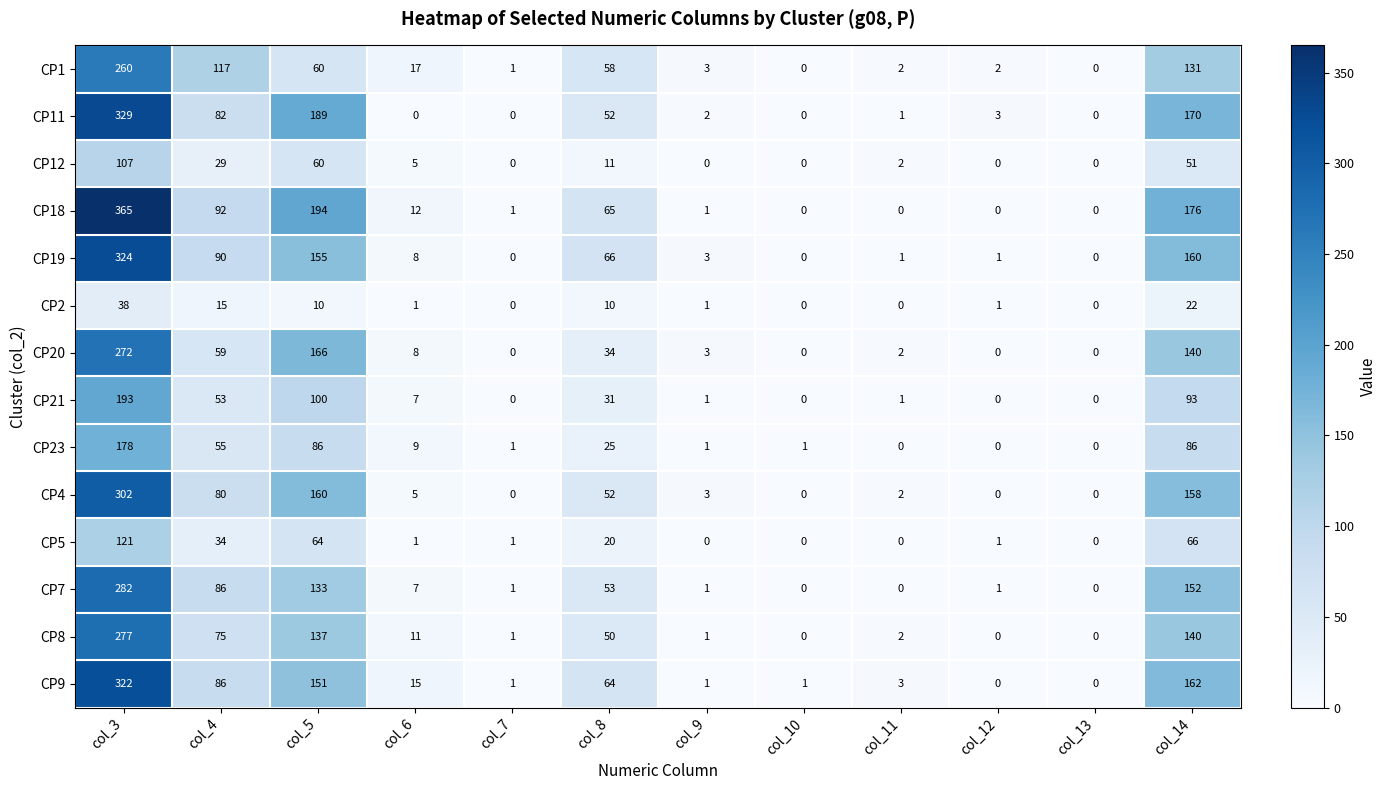

What is the difference between the maximum and minimum values in the CP4 series?

302